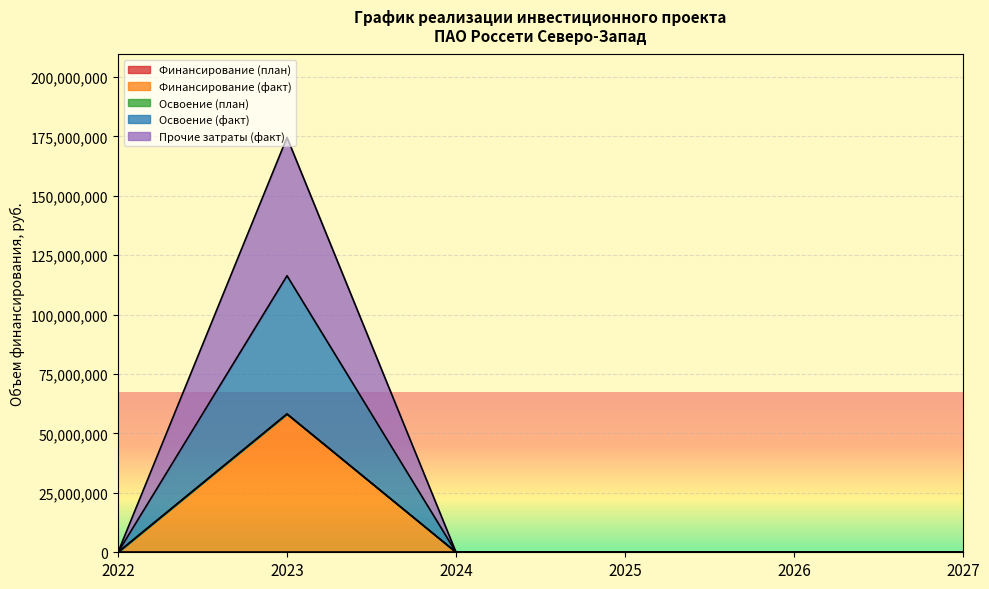

How many positive values does the Финансирование (факт) series have?

1